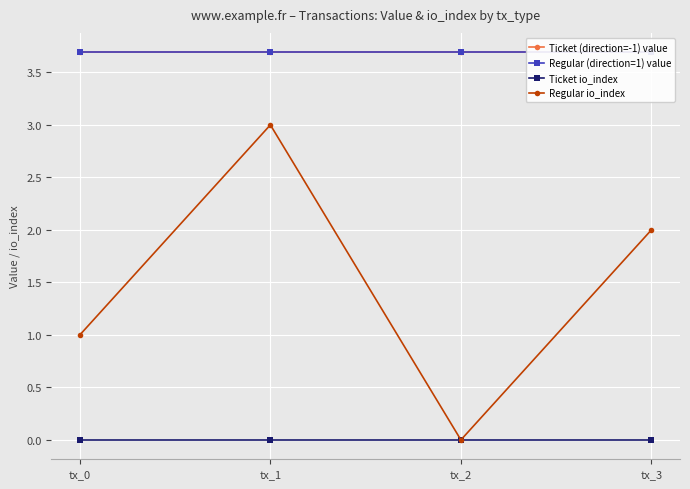

How many series are shown in this chart?

4